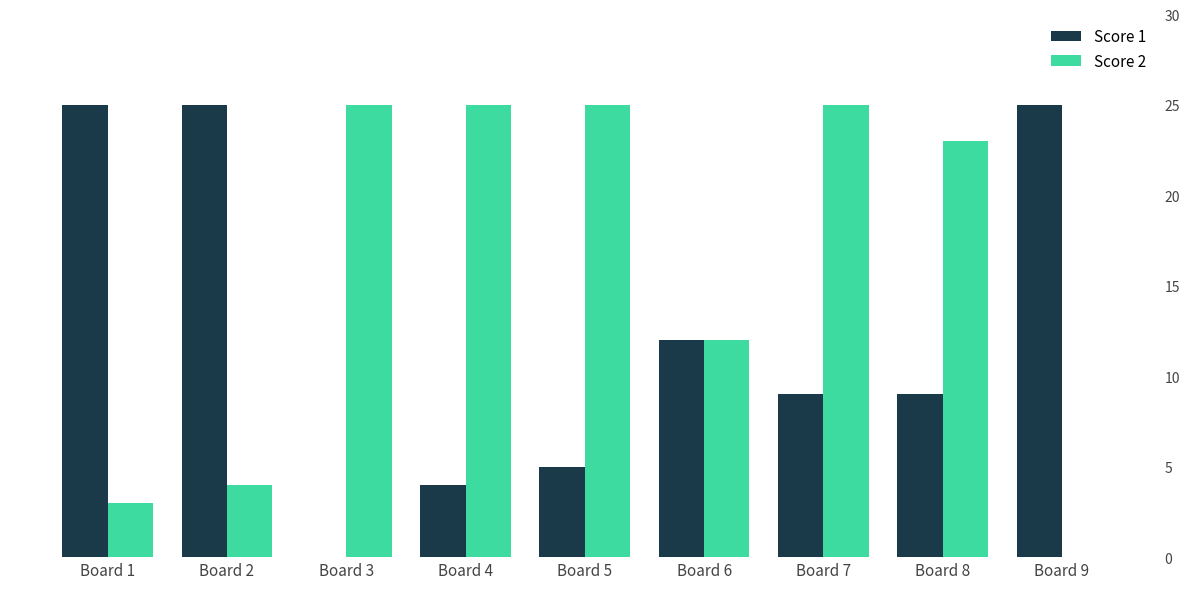

Reading left to right, what are all the values shown in this chart?

Score 1: 25	25	0	4	5	12	9	9	25
Score 2: 3	4	25	25	25	12	25	23	0